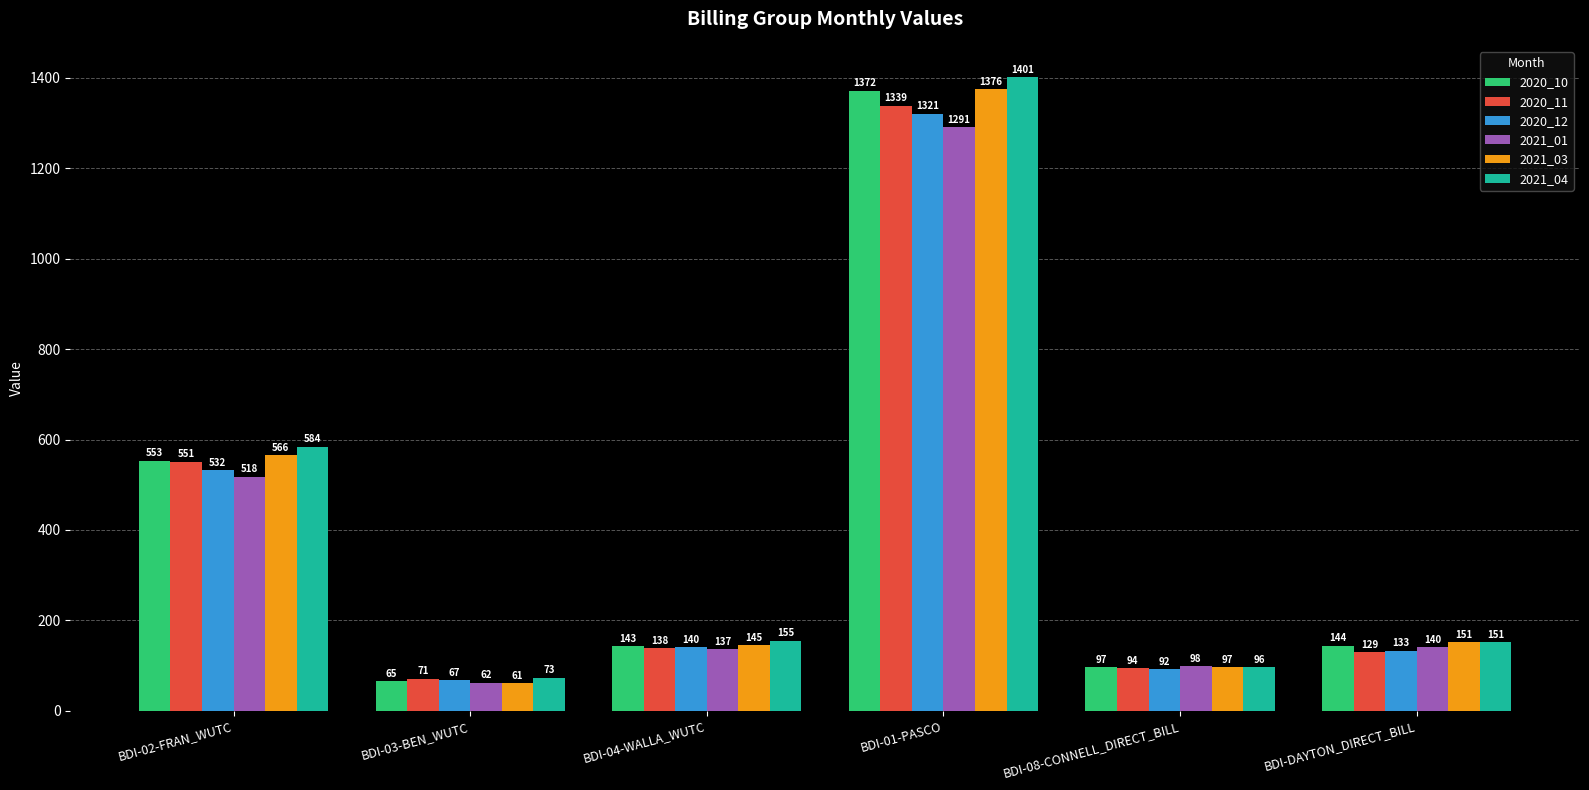

What is the lowest value of the 2021_01 series?

62